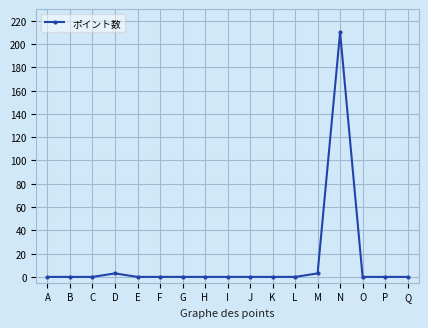

What is the maximum value shown in the chart?

210